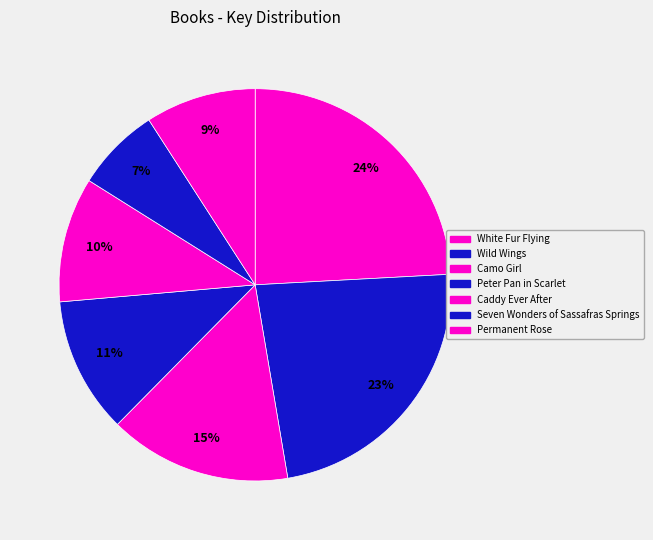

Does any single category account for the majority?

No